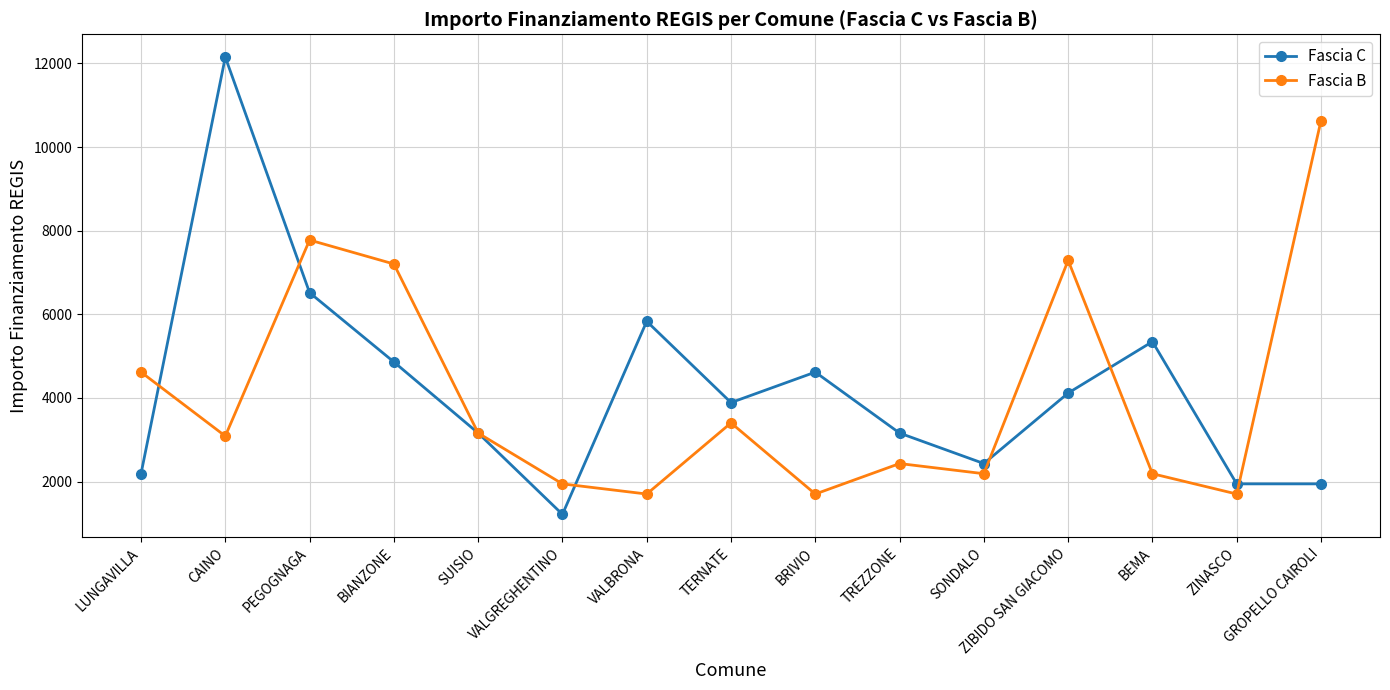

At which label is Fascia C closest to 6682?

PEGOGNAGA